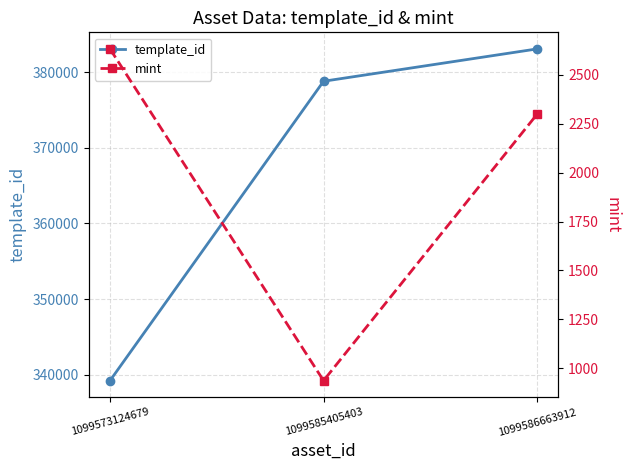

What is the difference between the maximum and minimum values in the template_id series?

43843